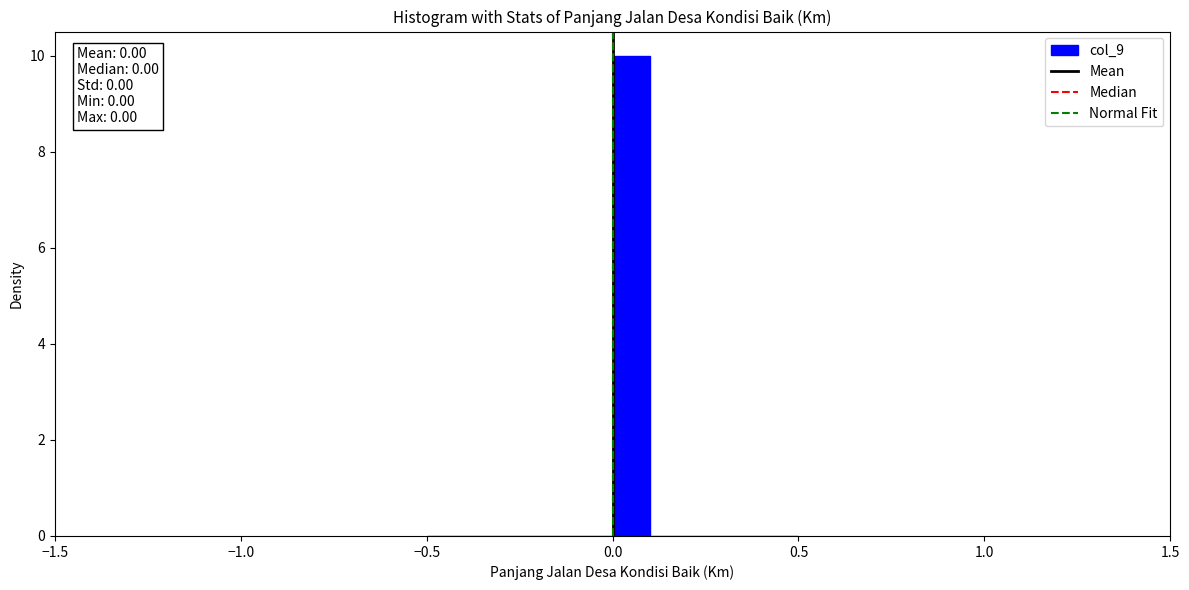

Read against the x-axis, roughly where is the centre of the tallest bar?

0.05